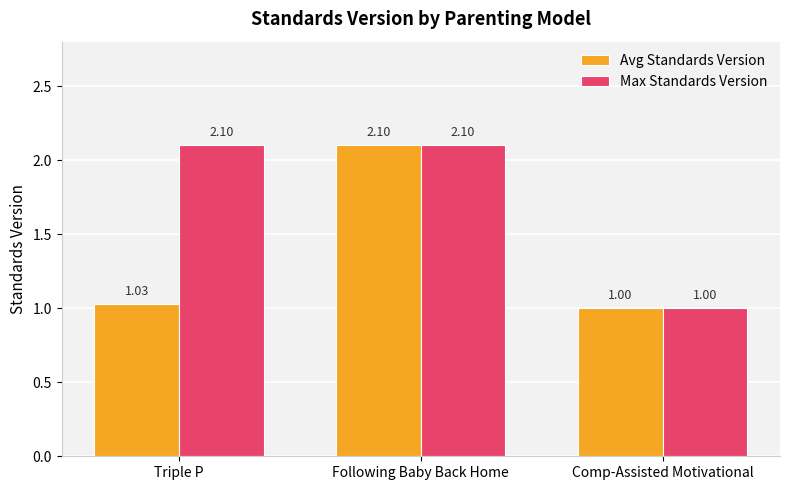

What is the difference between the maximum and minimum values in the Max Standards Version series?

1.1